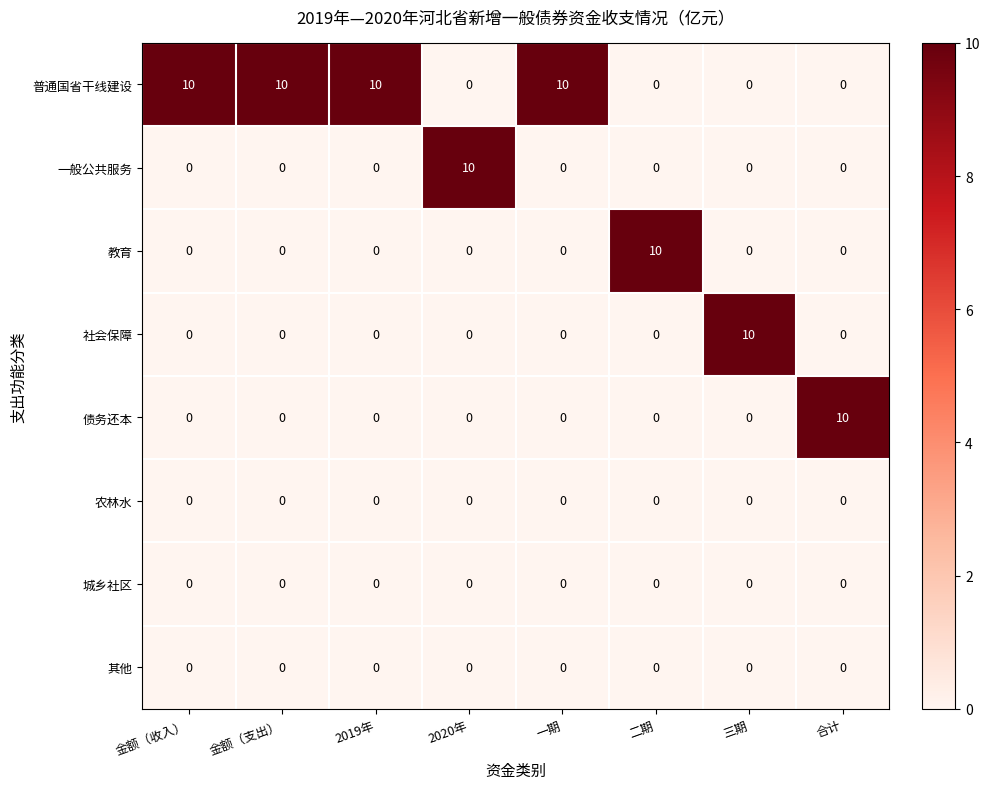

The value of 社会保障 at 2019年 is 0. True or false?

True